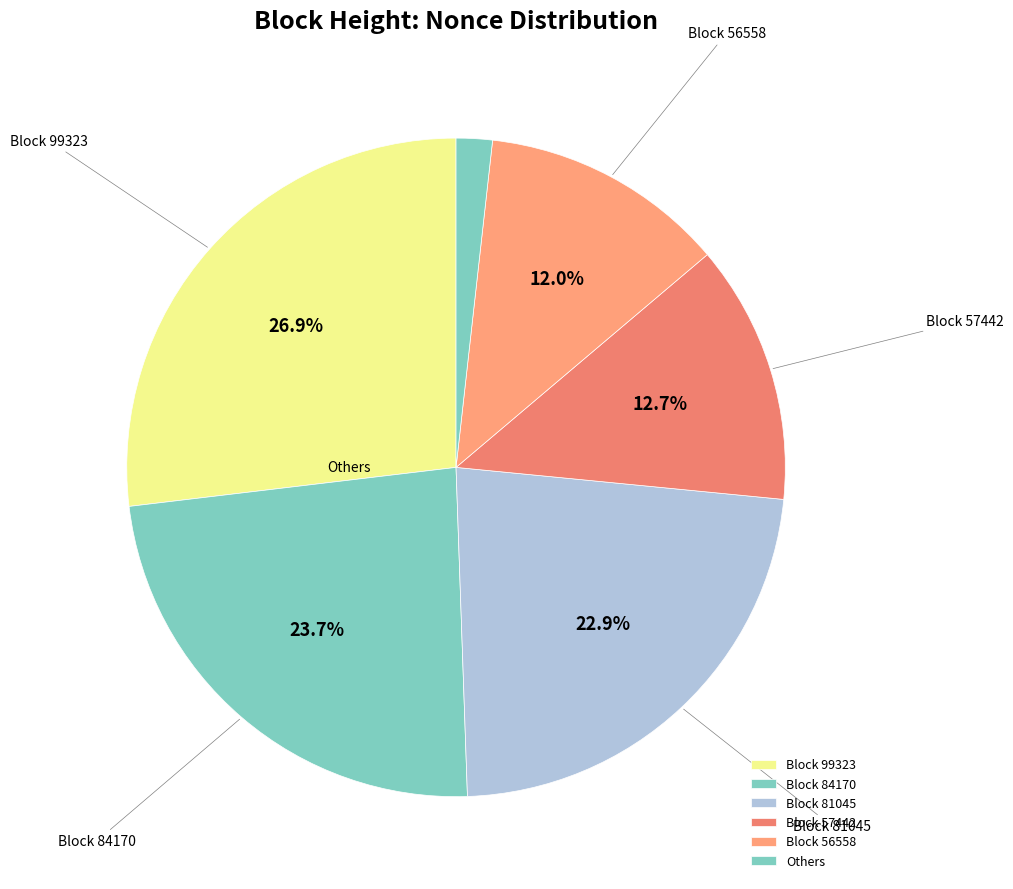

Is there any slice that represents more than half of the pie?

No